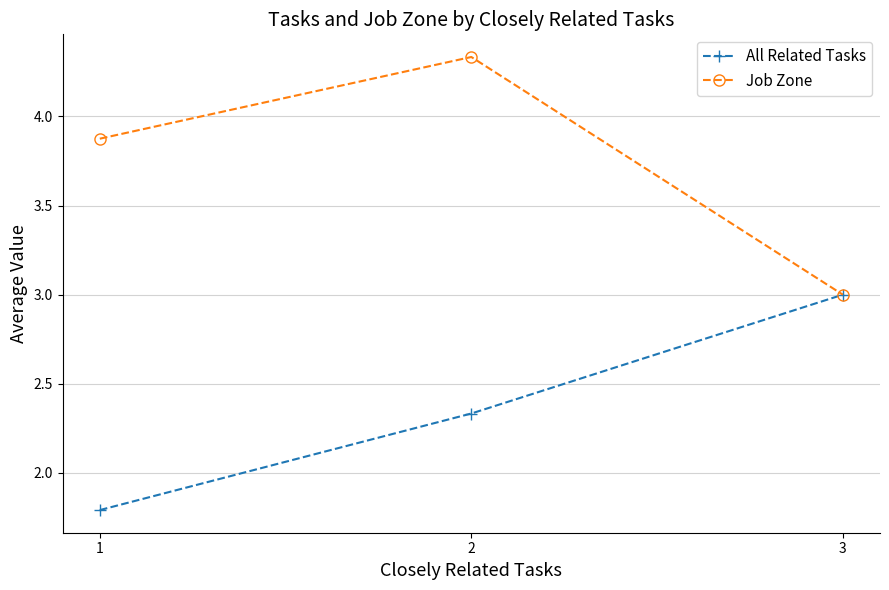

List the series in order of their overall mean, lowest first.

All Related Tasks, Job Zone